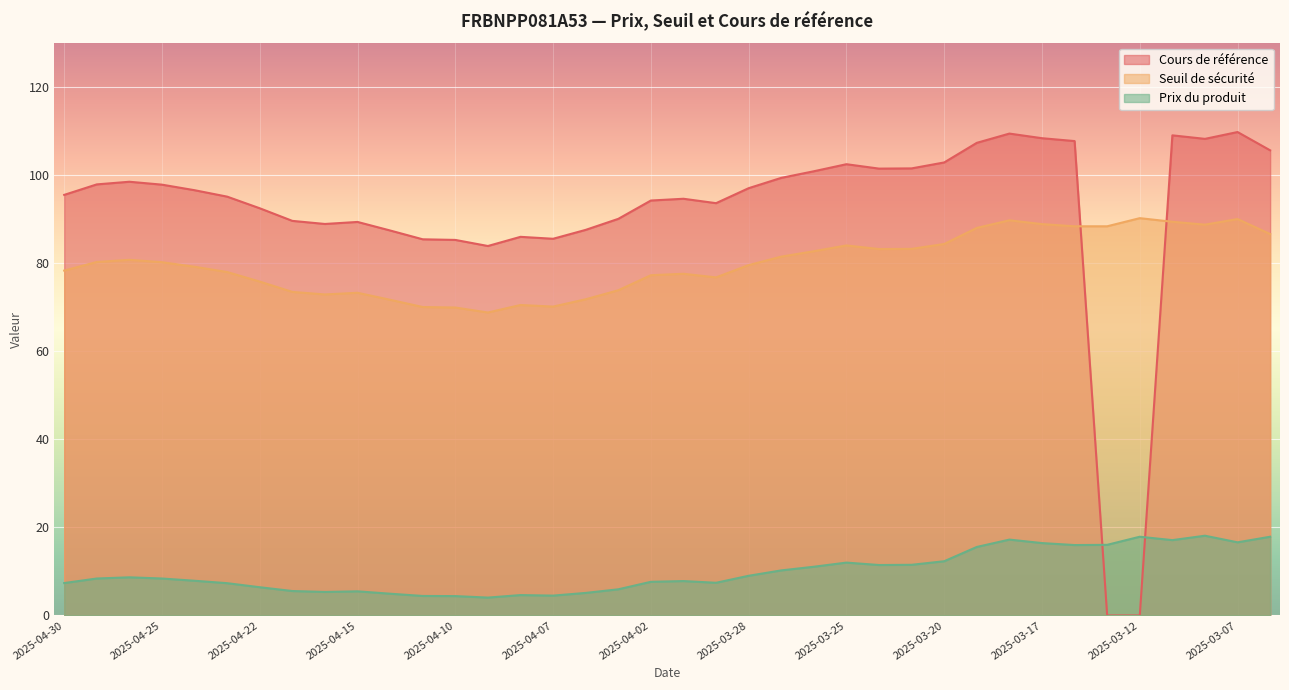

At which category does Seuil de sécurité reach its first local valley?

2025-04-16